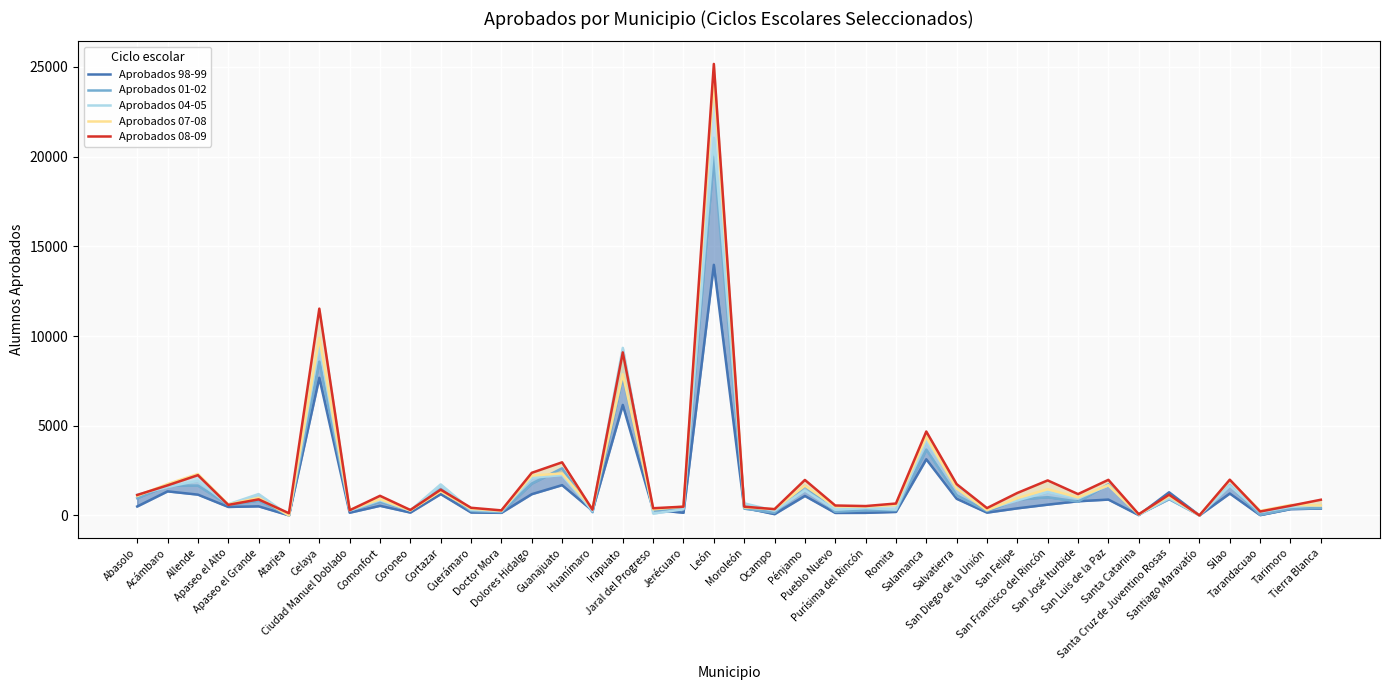

How many interior local peaks does the Aprobados 98-99 series have?

13